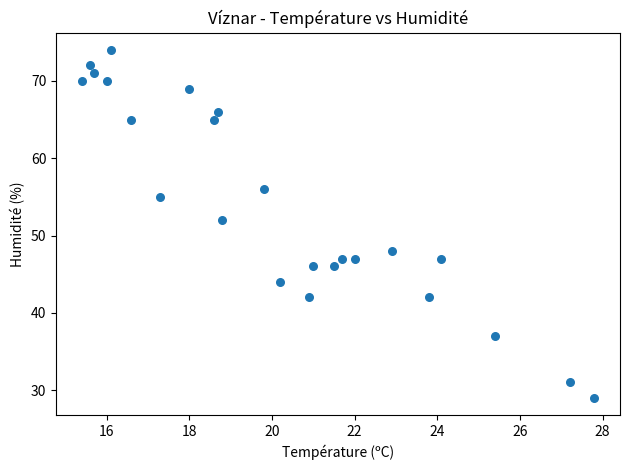

What Y value in the scatter plot is closest to 51?

52